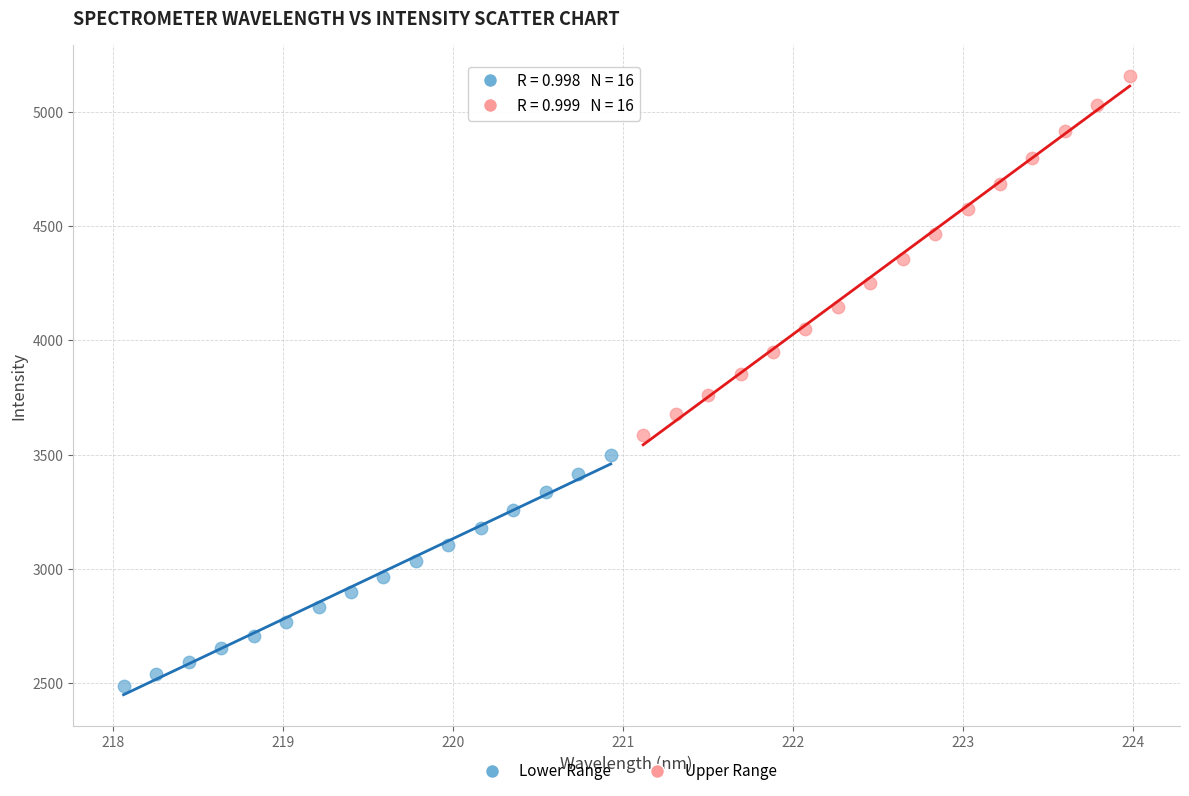

Which series contains the highest Y value?

Upper Range